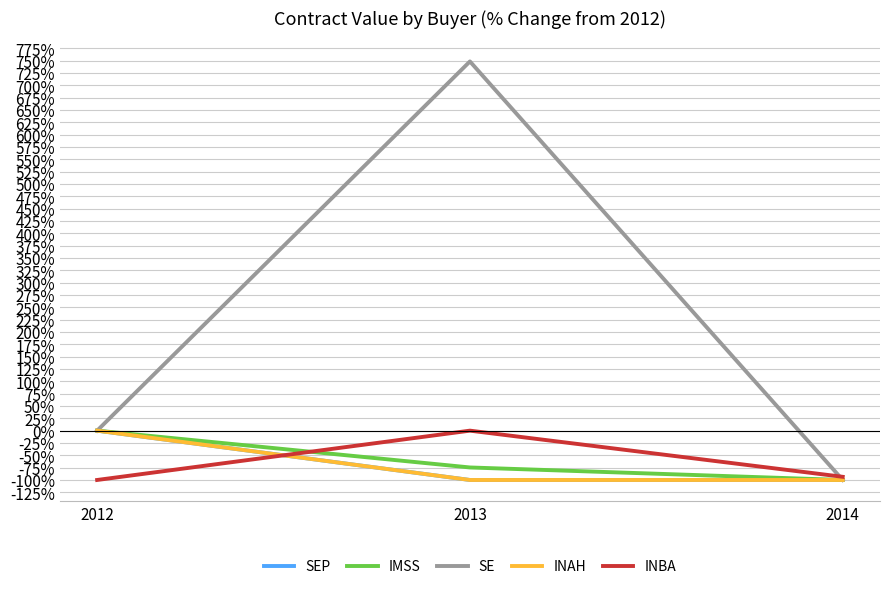

Is this an area chart (filled region under the line)?

No